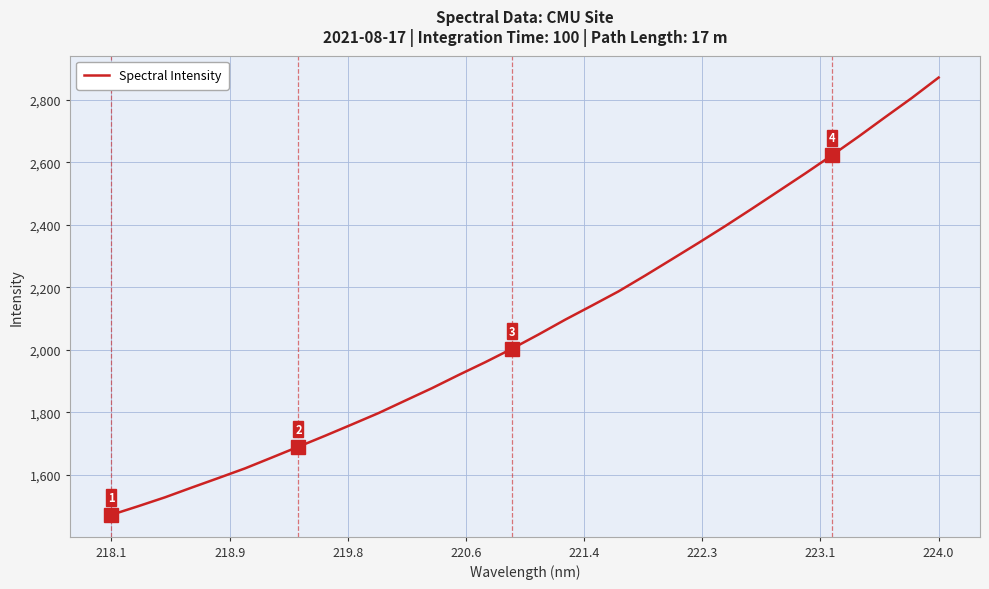

What is the difference between the maximum and minimum values?

1399.8